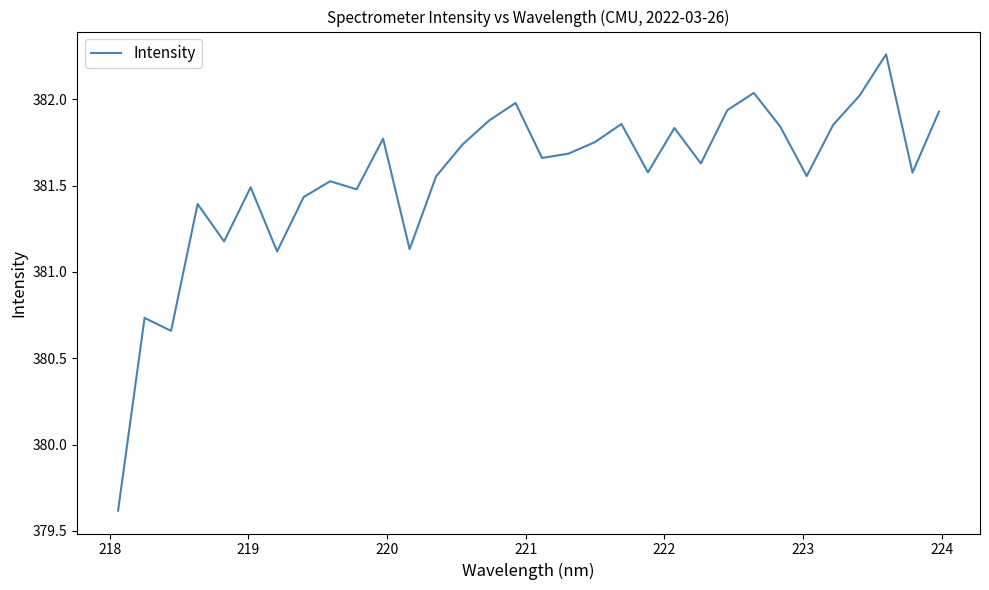

What is the difference between the maximum and minimum values?

2.6